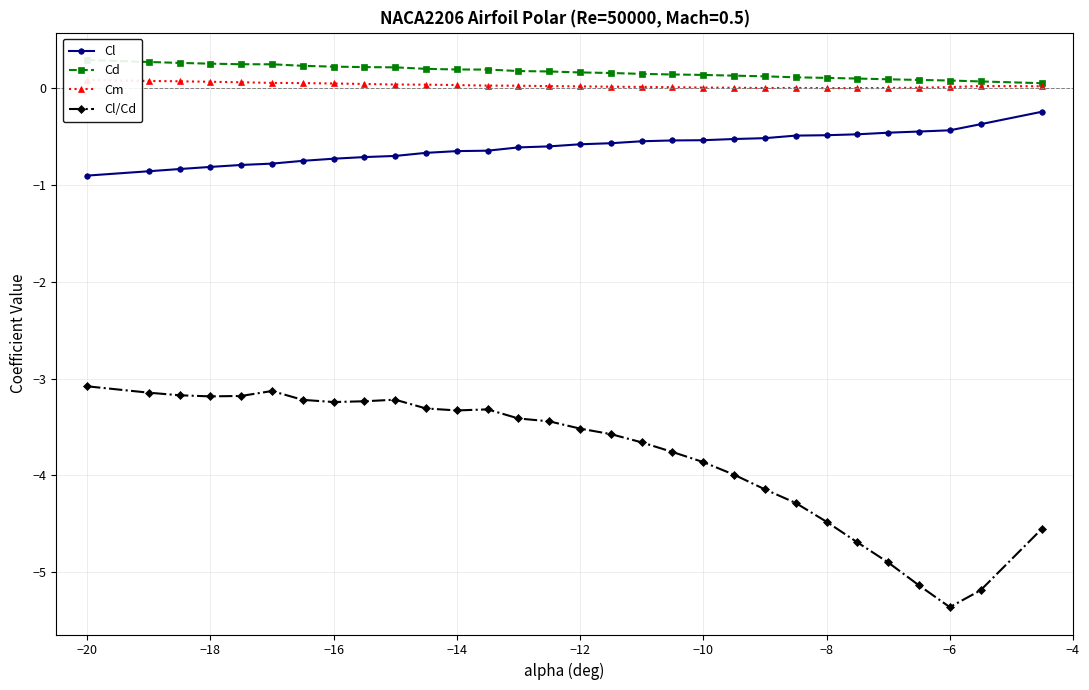

What is the sum of all Cm values?

0.9